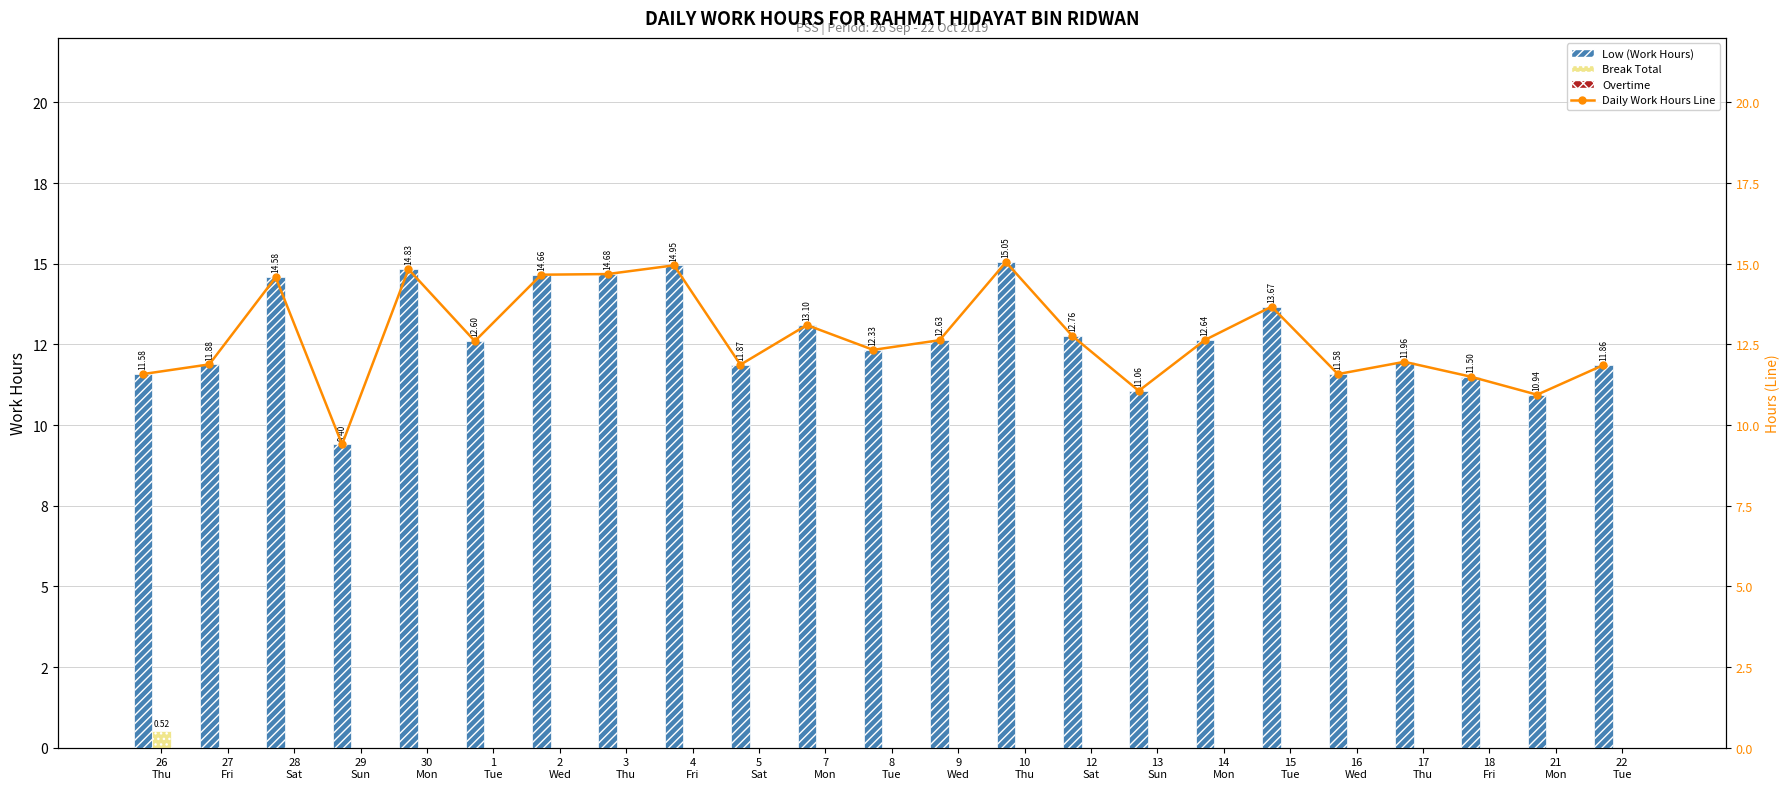

What is the difference between the highest and lowest values at 2
Wed?

14.7